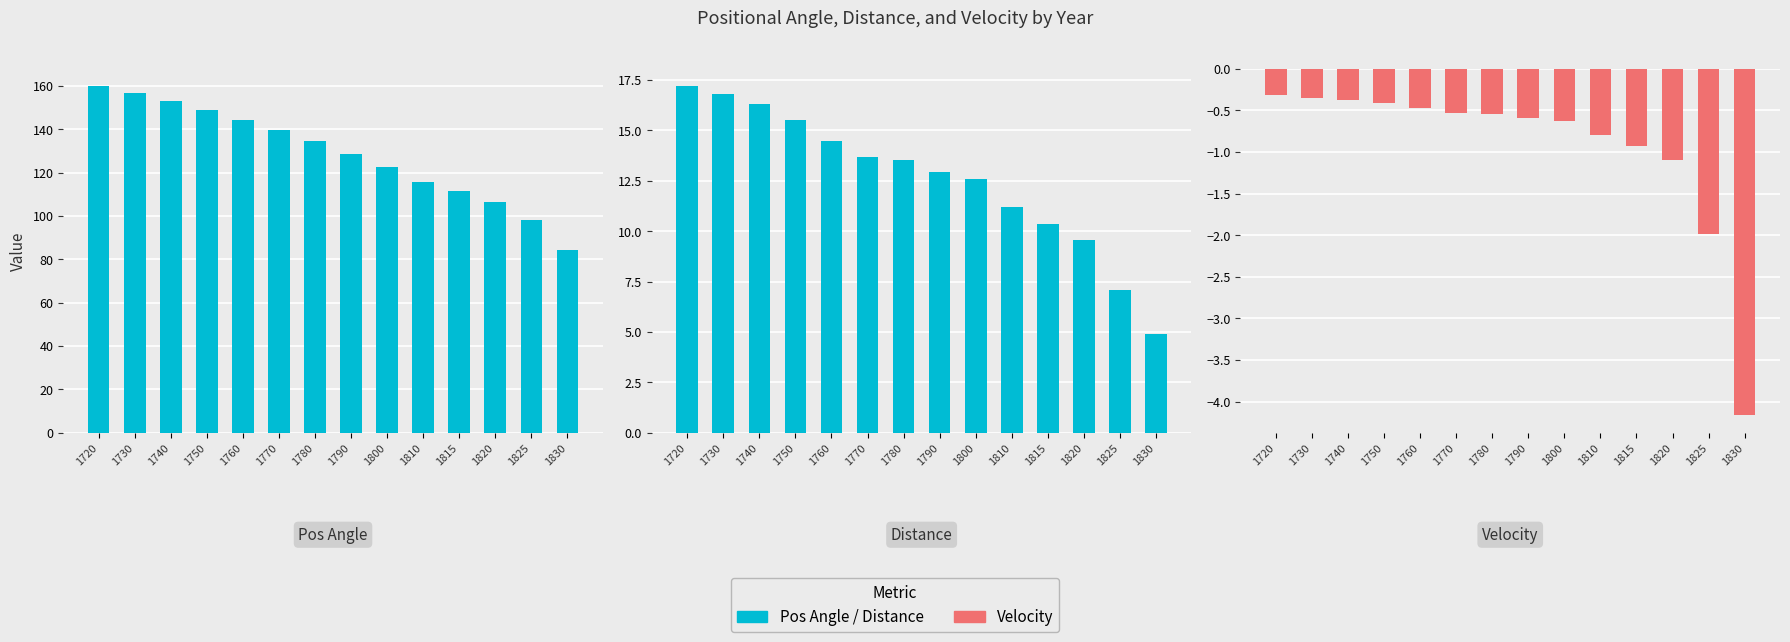

Does the chart contain stacked bars?

No